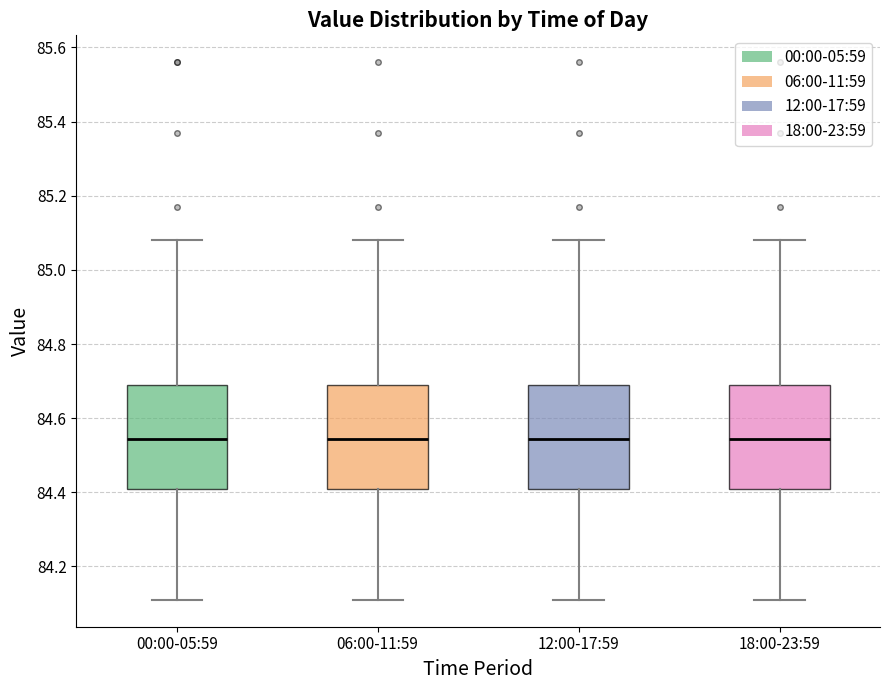

Where does the lower whisker of the box for 06:00-11:59 end on the y-axis? The values are not printed on the chart, so give them approximately, as read against the axis.

84.12